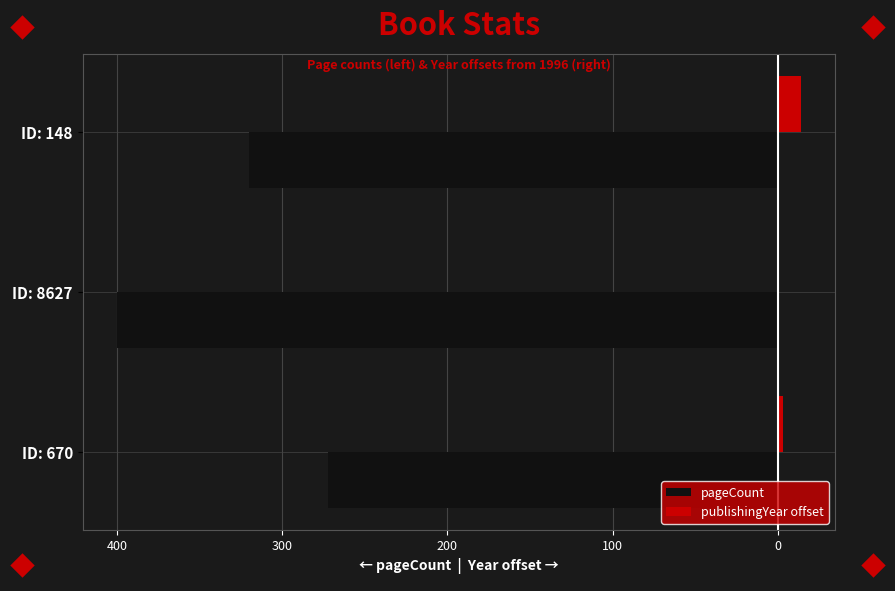

What are all the series names shown in the legend?

pageCount, publishingYear offset